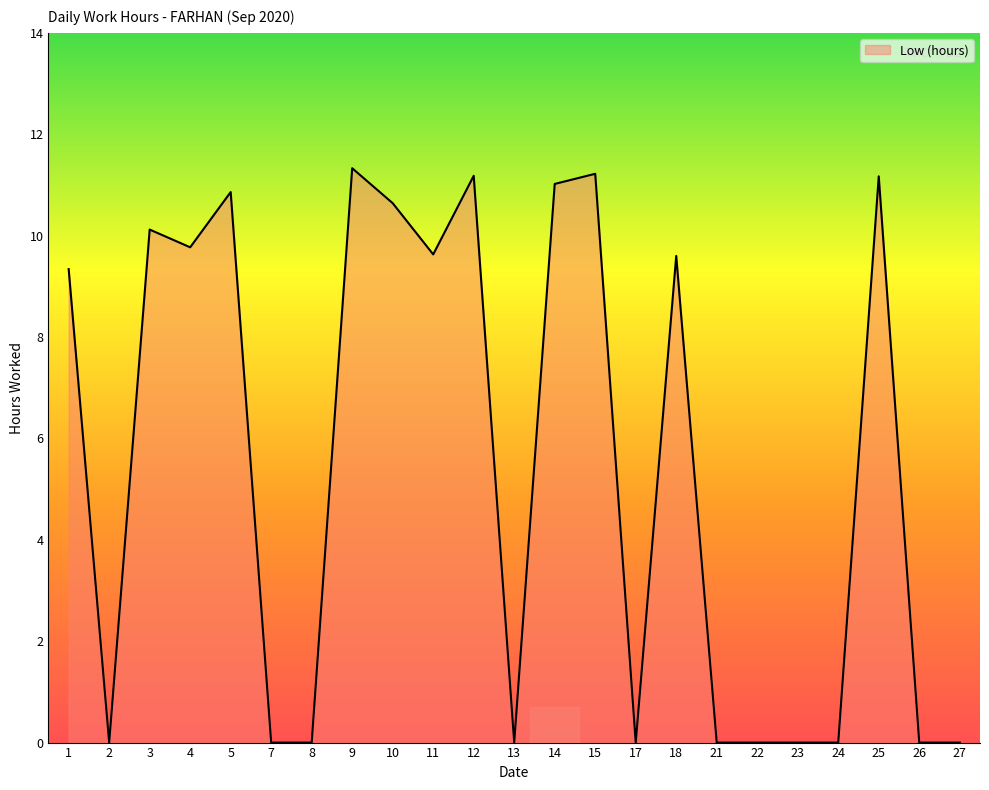

Where is the first local minimum?

2